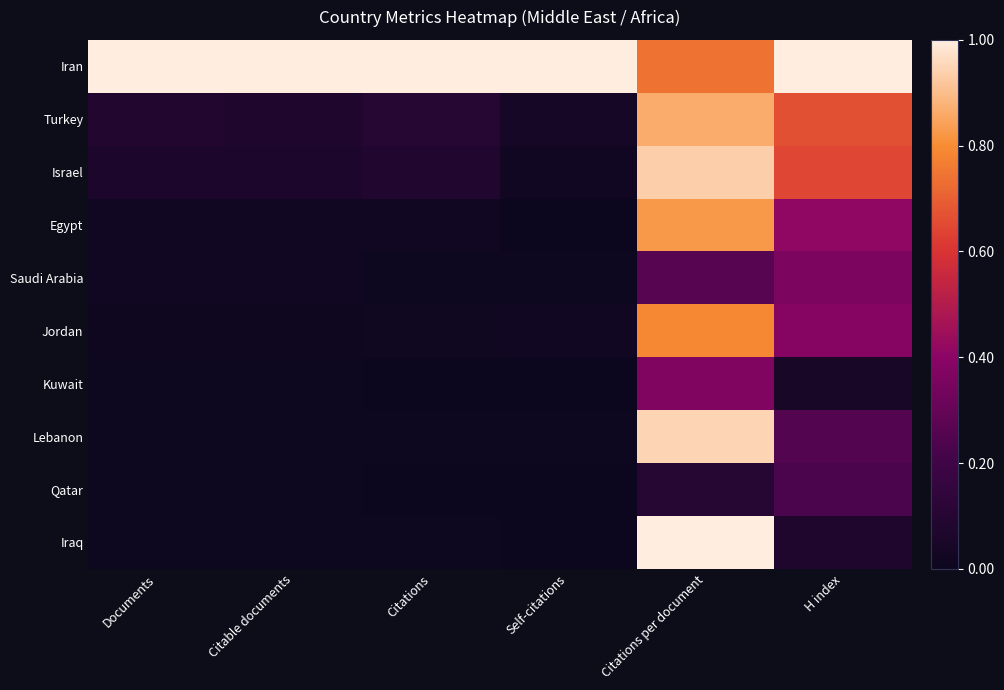

Which series has the largest range (max minus min)?

Iraq